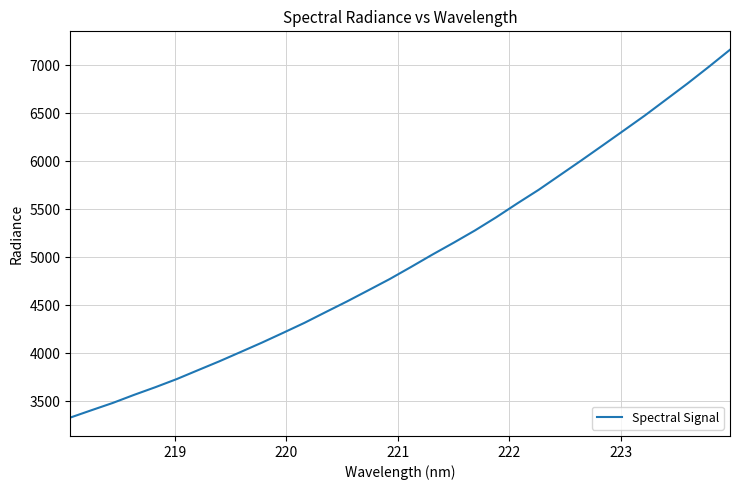

What is the difference between the maximum and minimum values?

3833.8